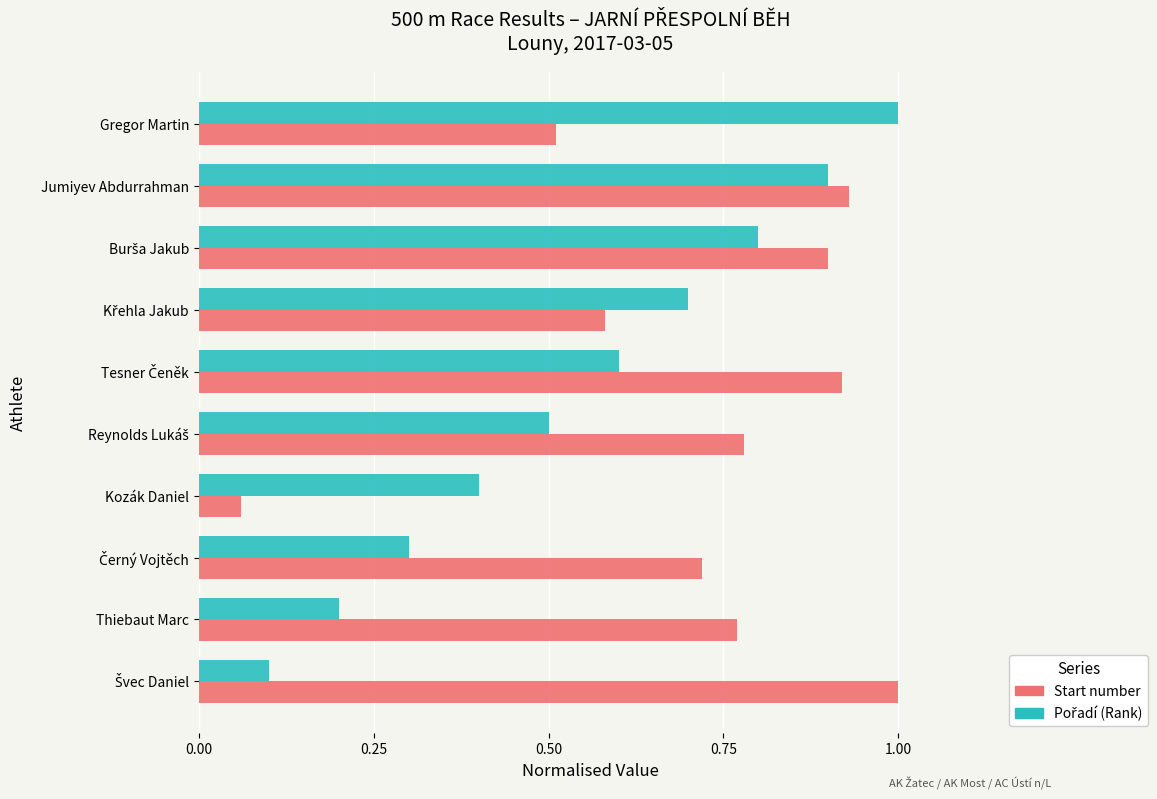

At how many categories does at least one series exceed 0?

10